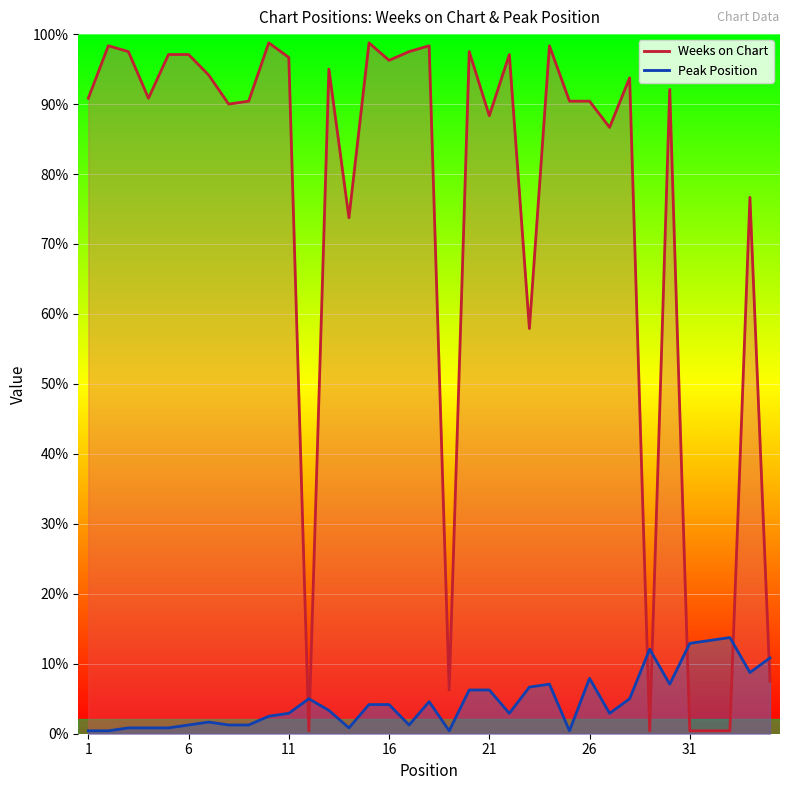

What is the sum of all Weeks on Chart values?

6207